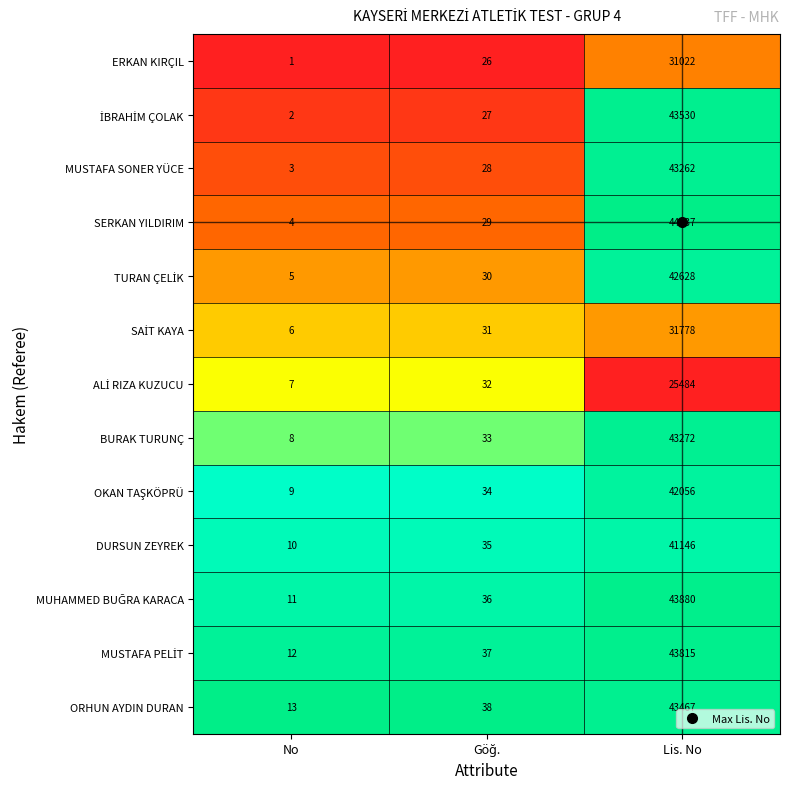

Which category has the lowest value across all series?

No